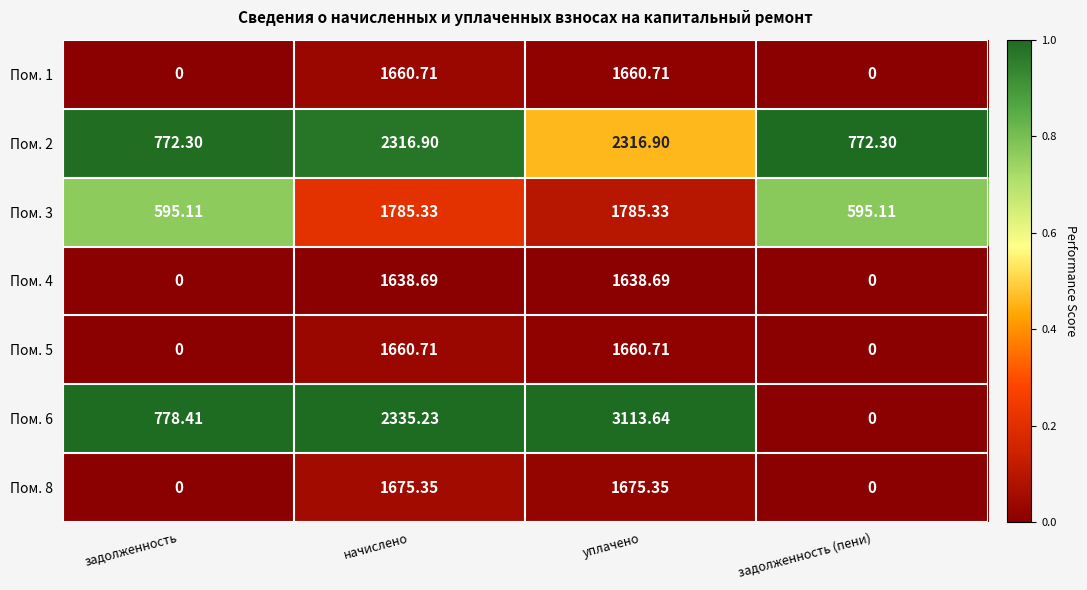

Between начислено and уплачено, which series saw the biggest shift?

Пом. 6